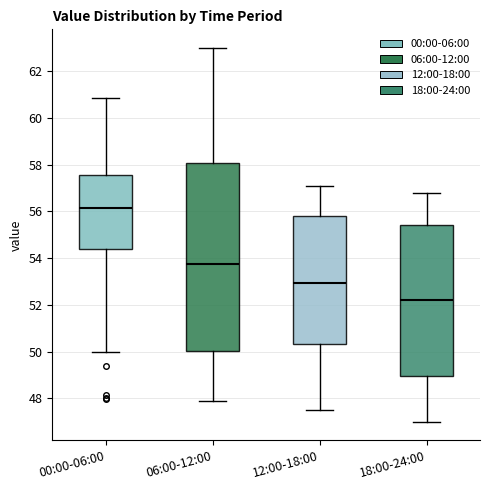

Which box is the tallest, from its lower edge to its upper edge?

06:00-12:00